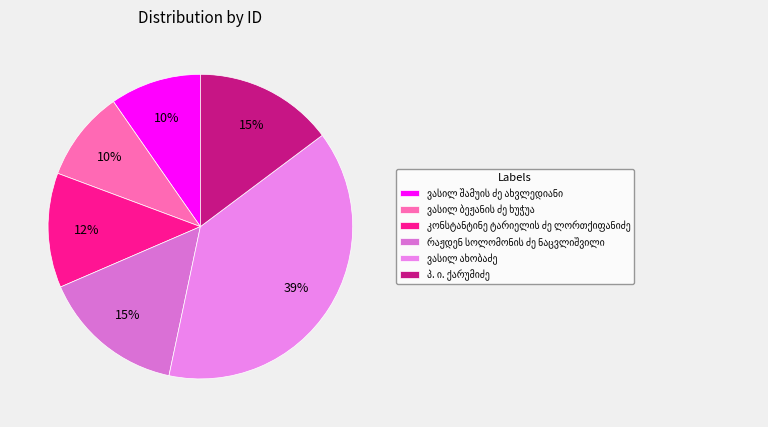

Is there a majority slice in this chart?

No